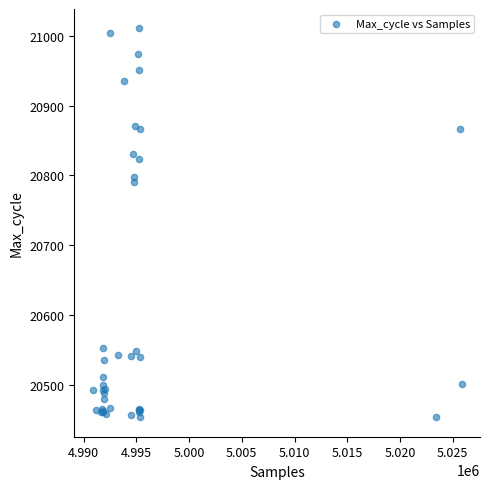

What Y value in the scatter plot is closest to 20732?

20790